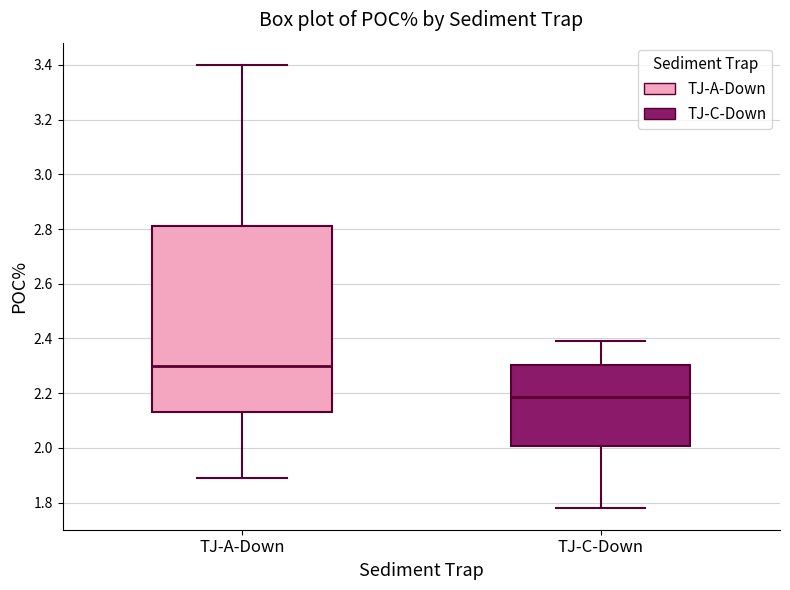

Which box has the lowest median line?

TJ-C-Down